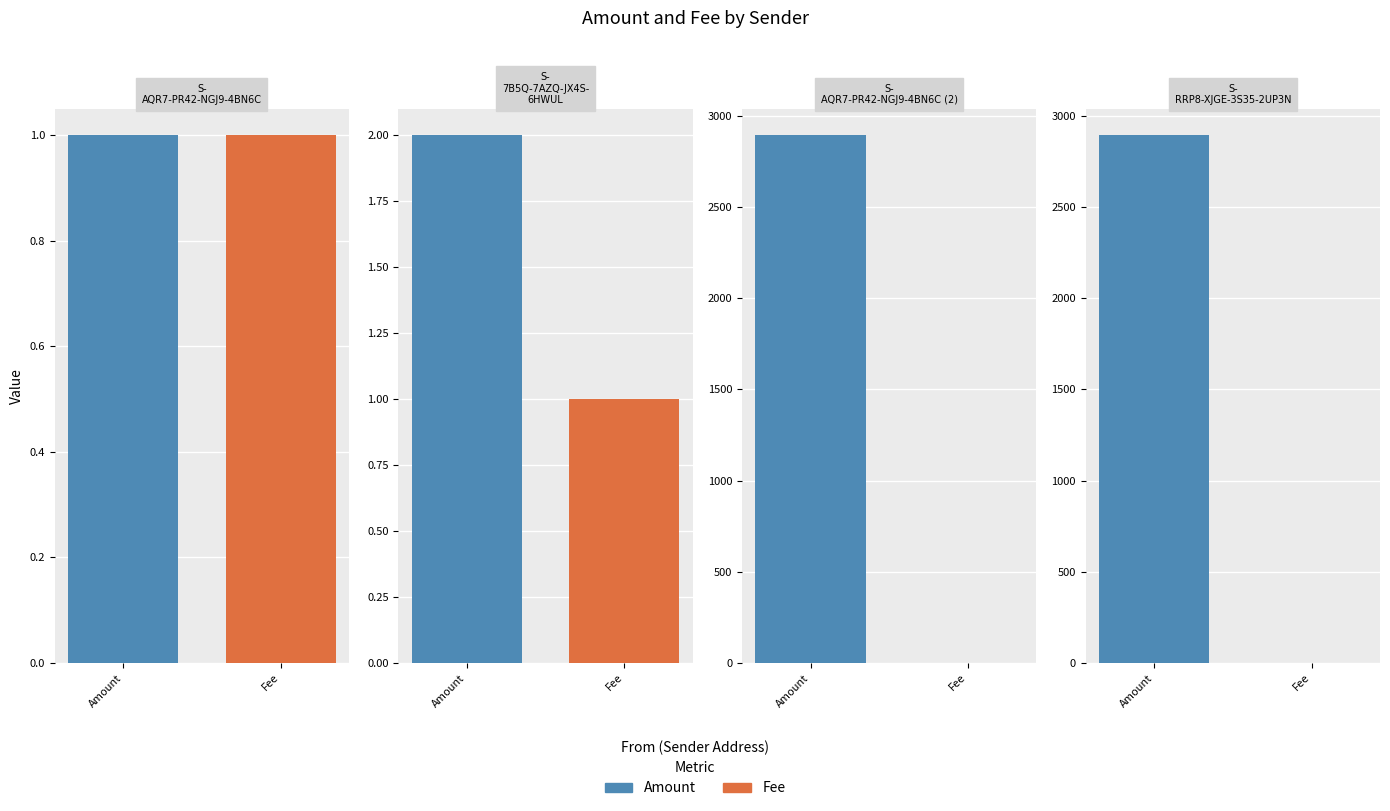

How many values in the Amount series are below 2894?

2